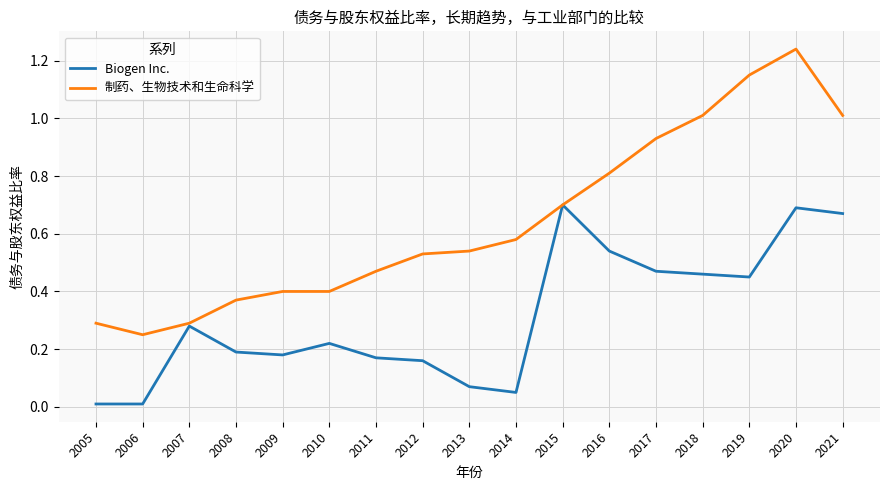

Which category has the highest value in the 制药、生物技术和生命科学 series?

2020